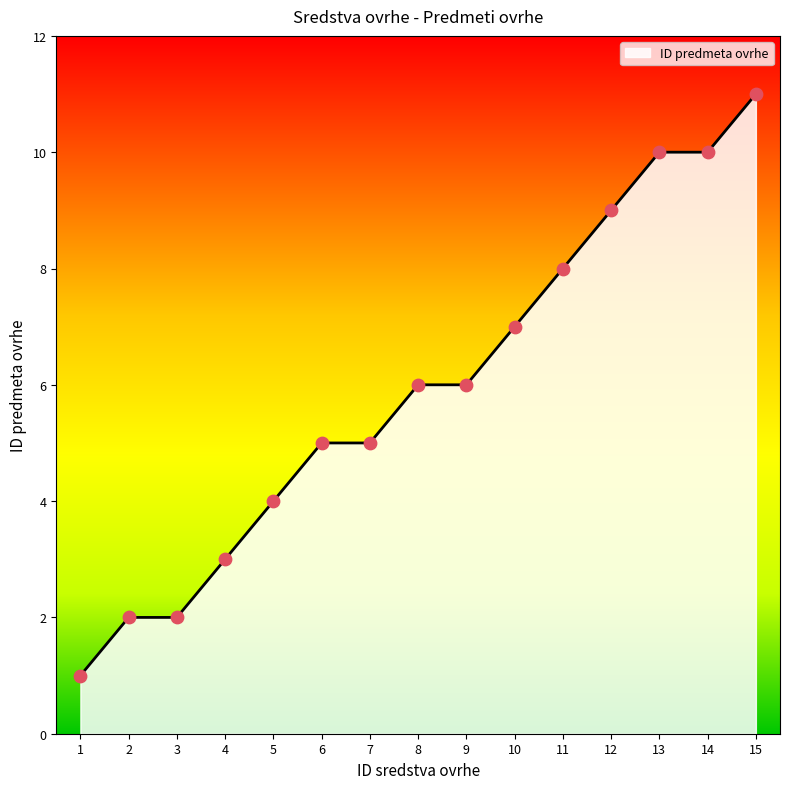

Which has a higher value, 8 or 10?

10